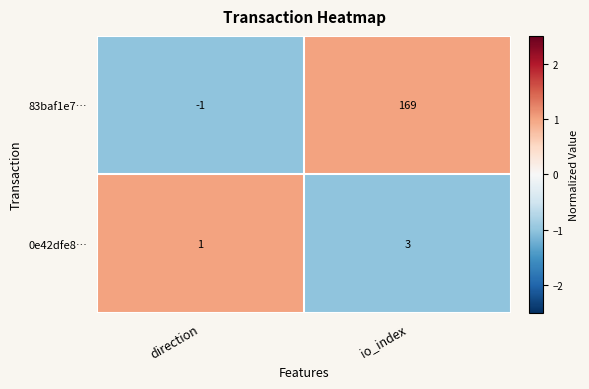

Is it true that 0e42dfe8… equals 1 at direction?

True